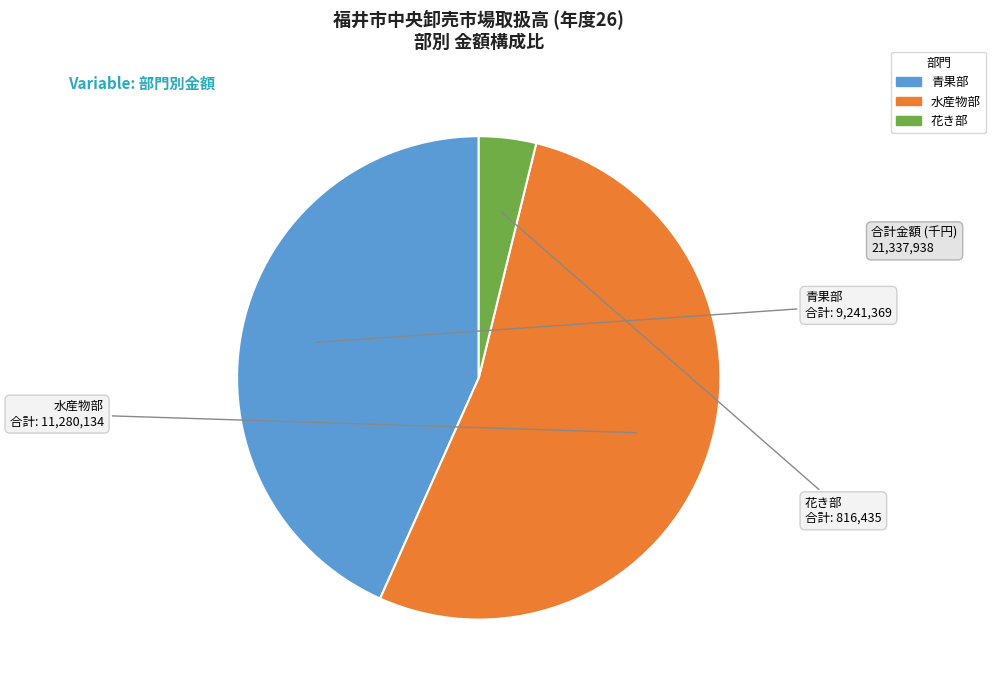

Combined, do 花き部 and 青果部 account for over 50%?

No